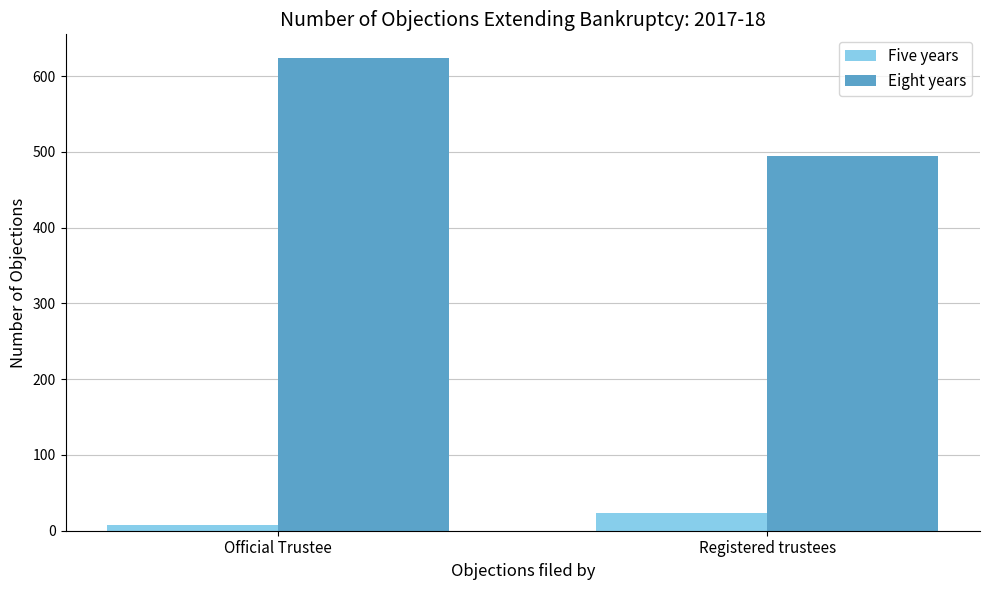

How many groups of bars are there?

2